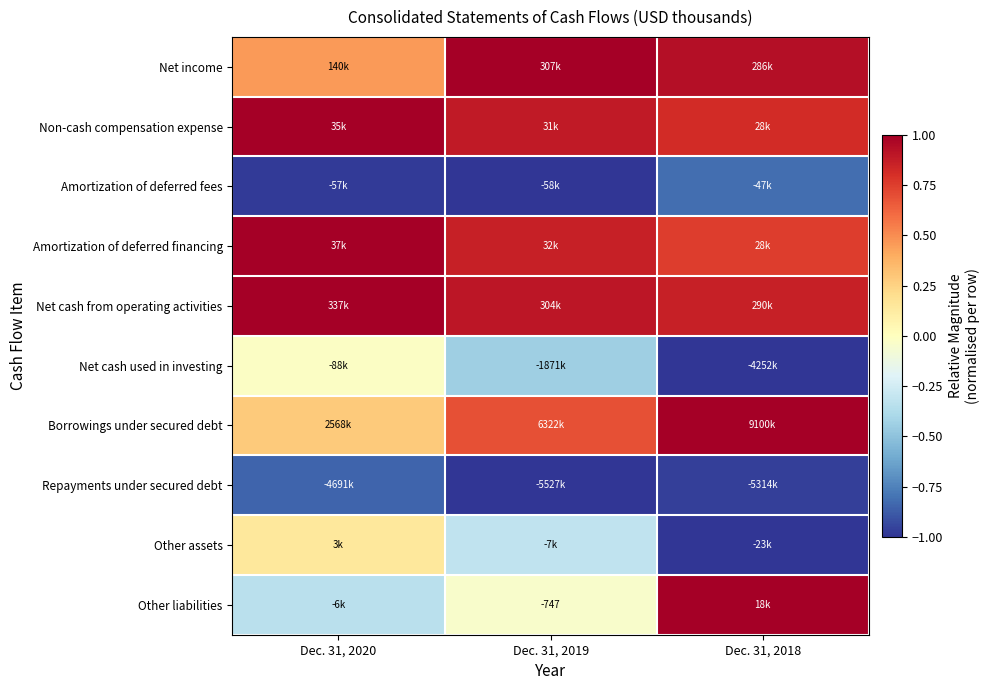

What is the sum of all Net income values?

2.4